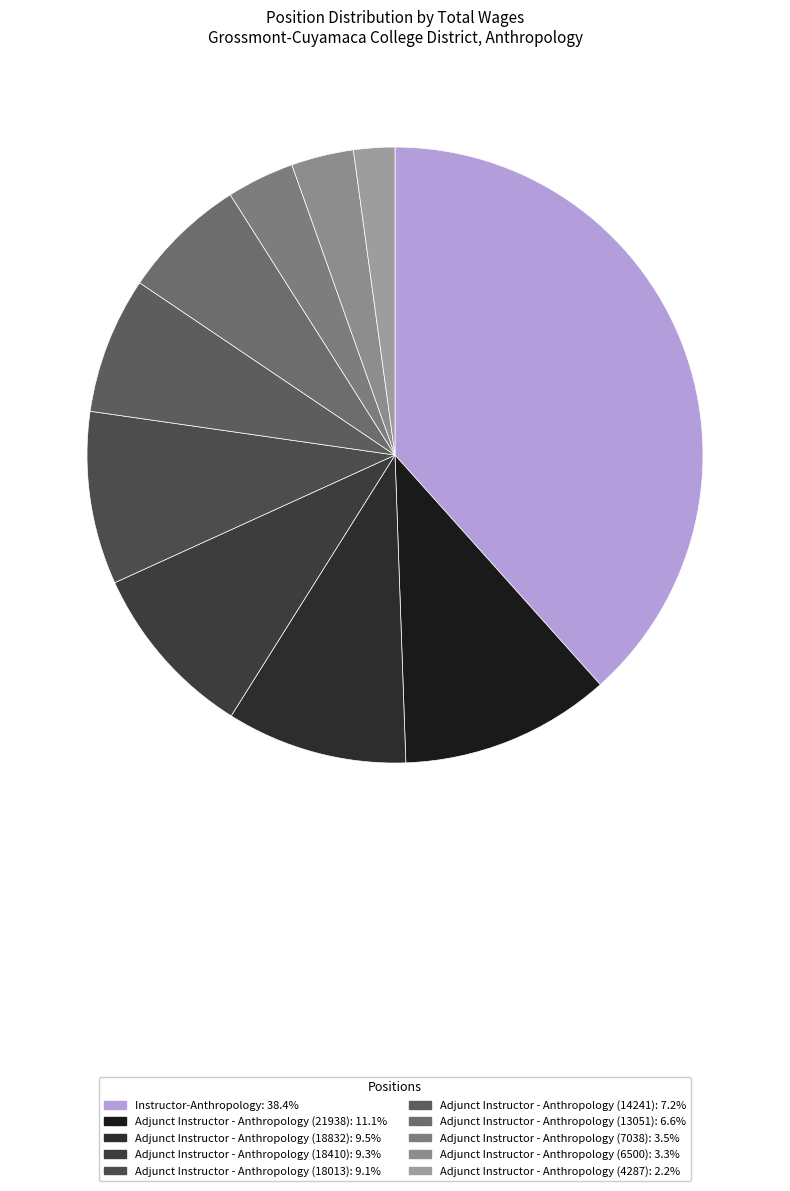

How many slices are in this pie chart?

10